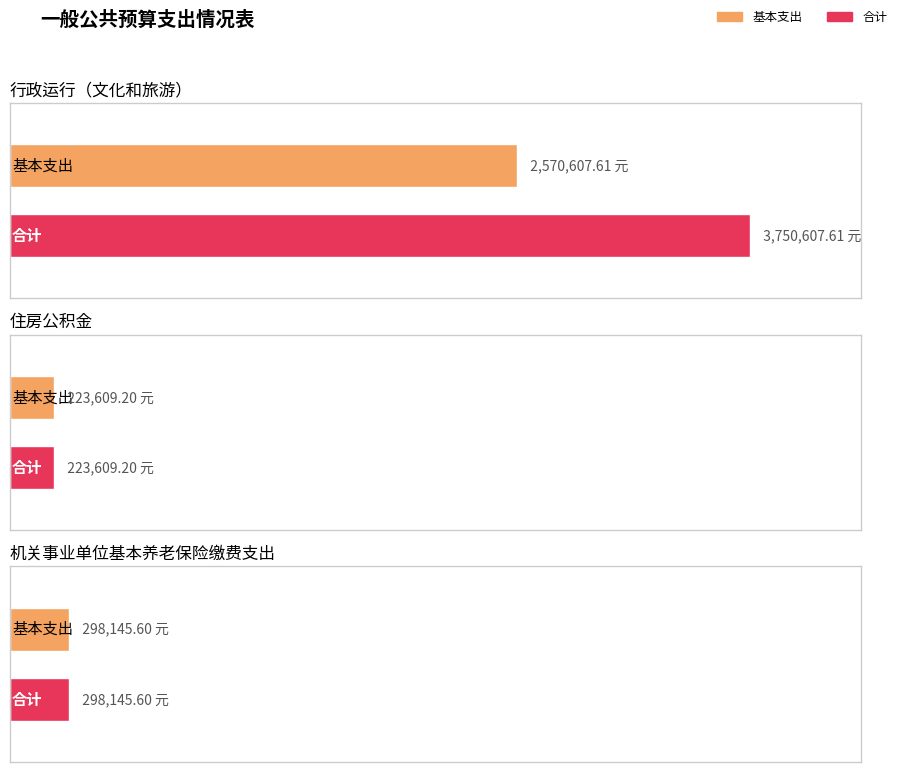

What is the sum of the 商品和服务支出 values at 住房公积金 and 行政运行（文化和旅游）?

1180000.0